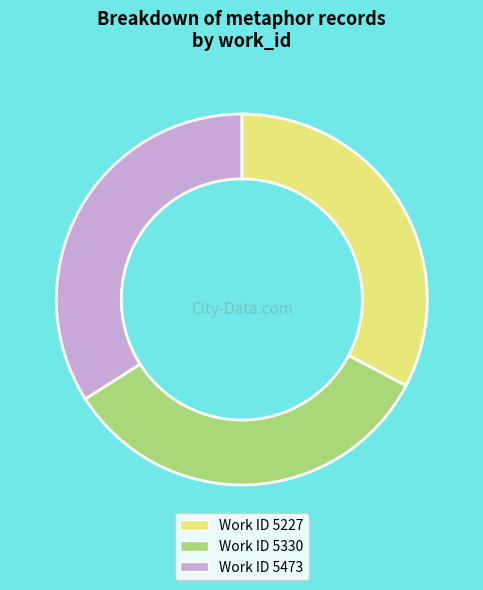

How many segments does this pie chart have?

3